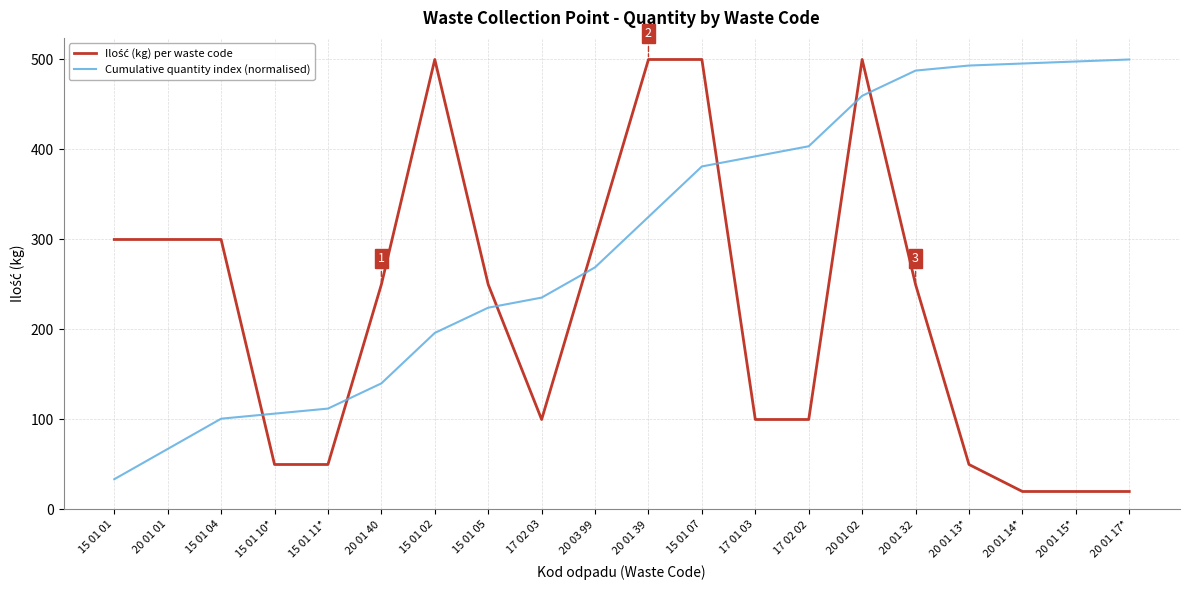

Is it true that Cumulative quantity index (normalised) equals 130.5 at 20 01 13*?

False